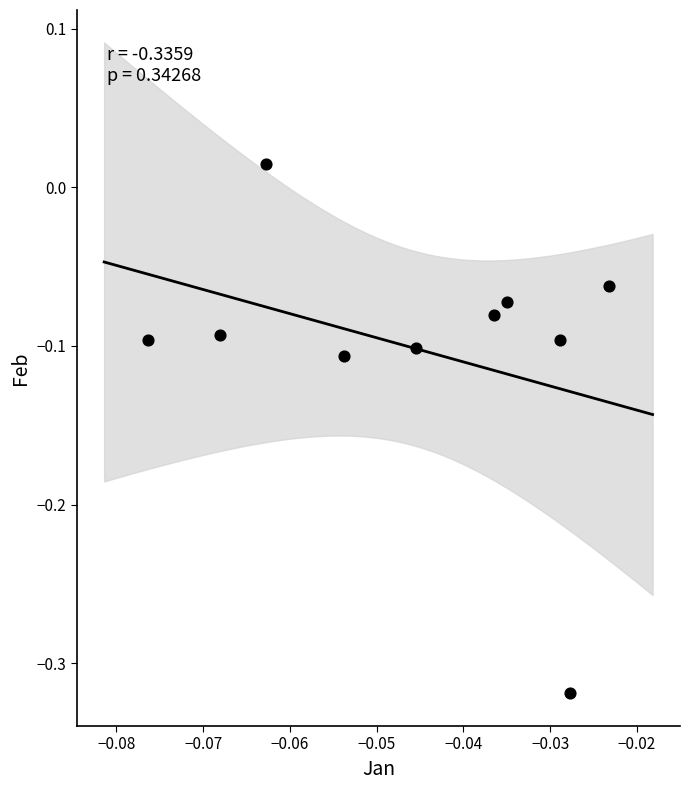

What is the range of Y values (max minus min)?

0.3